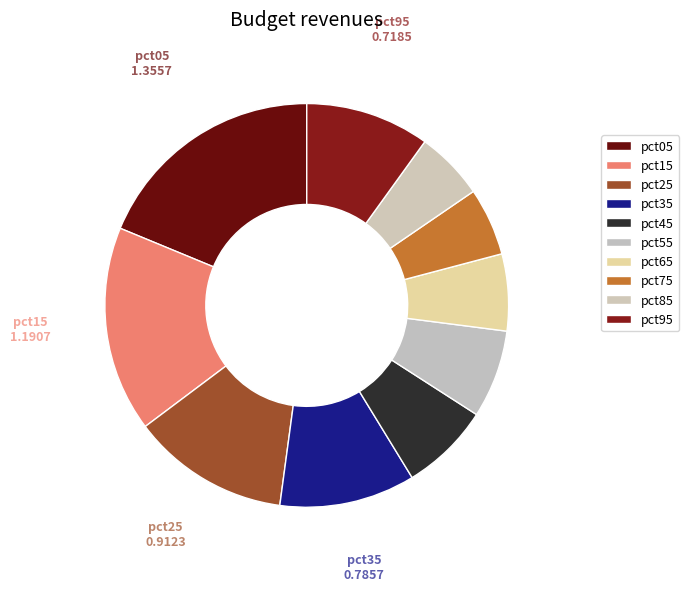

Count the number of slices in the pie.

10